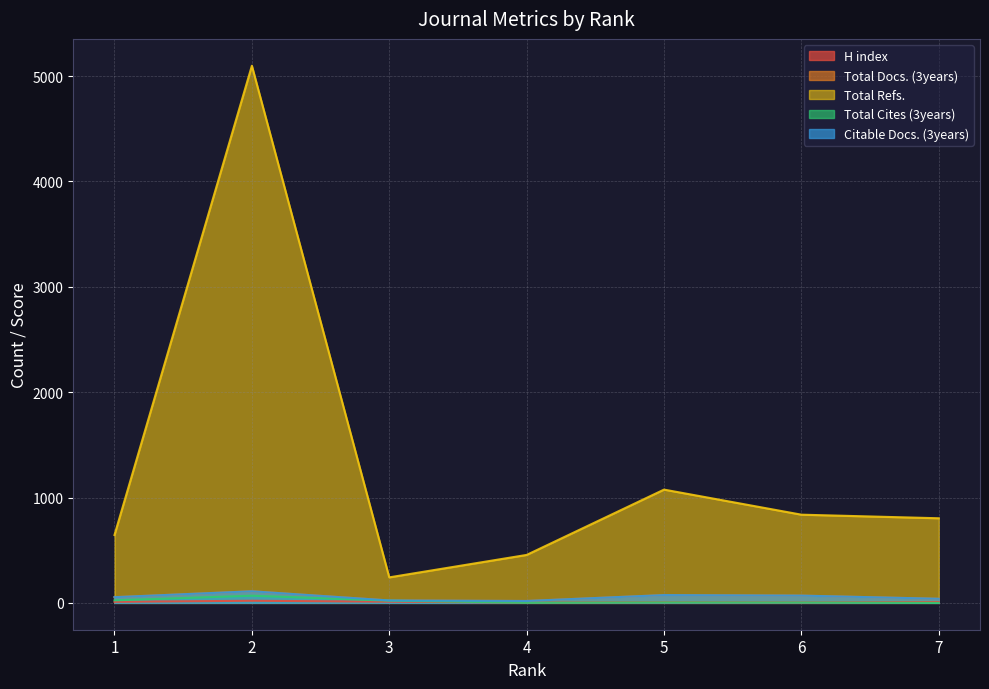

True or false: Total Cites (3years) and Total Refs. intersect in this chart.

False